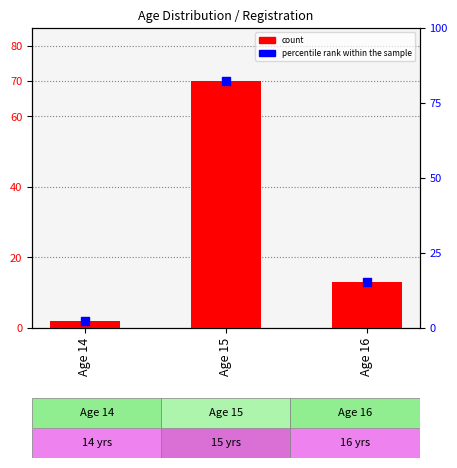

Which series reaches the minimum Y coordinate?

count